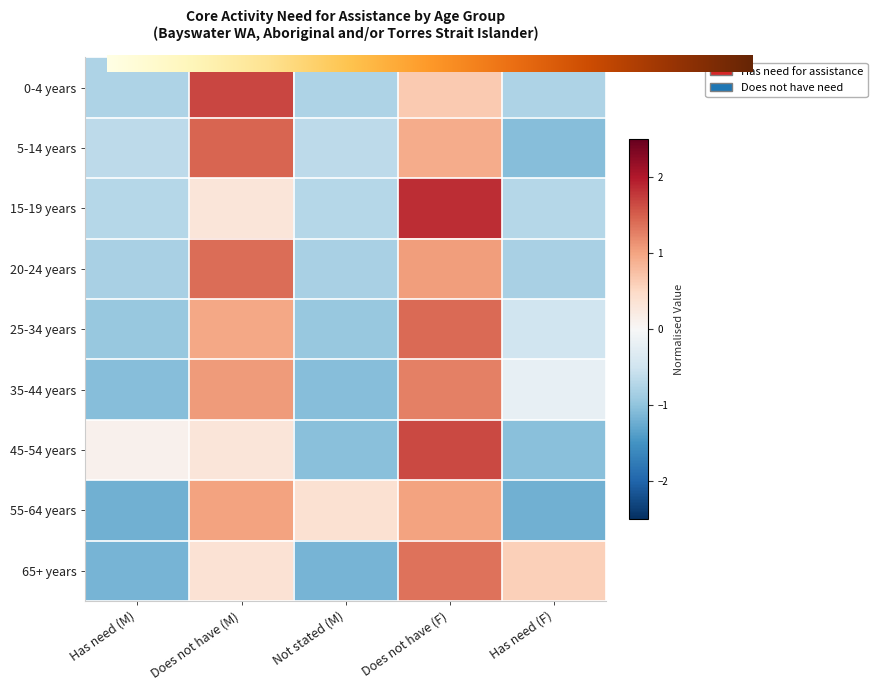

Where does the 0-4 years series first go above 0?

Does not have (M)